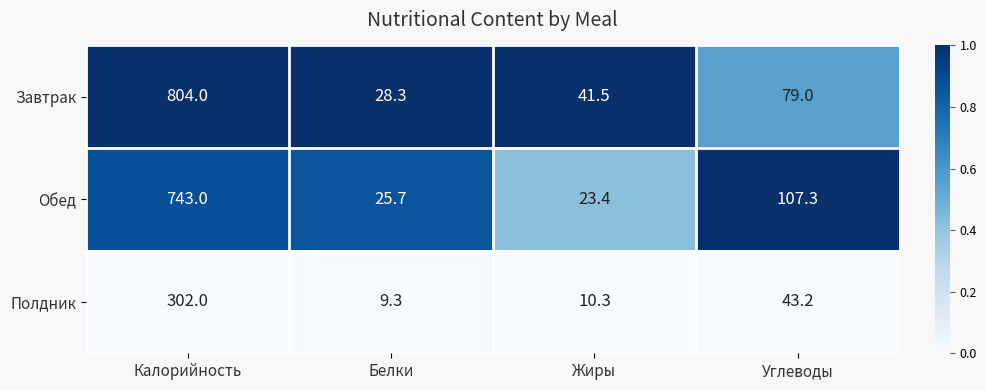

Reading left to right, what are all the values shown in this chart?

Завтрак: 804.0	28.3	41.5	79.0
Обед: 743.0	25.7	23.4	107.3
Полдник: 302.0	9.3	10.3	43.2